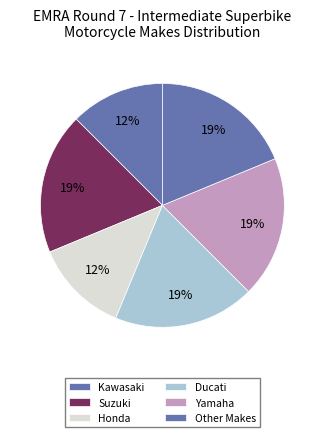

Is Yamaha the majority of the pie?

No